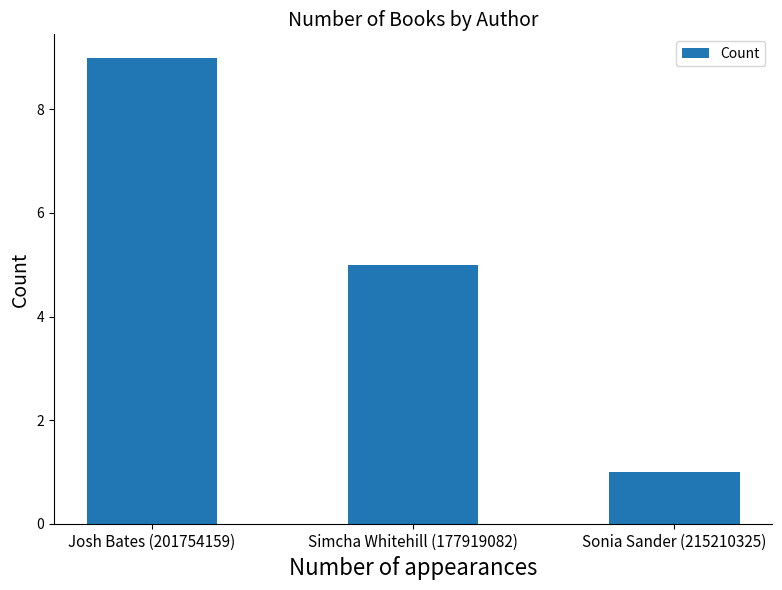

Where is the data nearest to the value 5?

Simcha Whitehill (177919082)